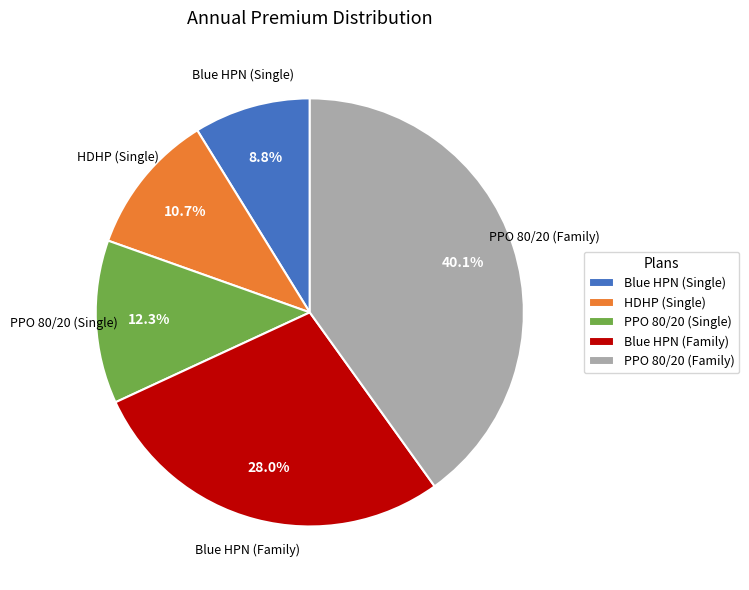

Rank the categories by value from lowest to highest.

Blue HPN (Single), HDHP (Single), PPO 80/20 (Single), Blue HPN (Family), PPO 80/20 (Family)